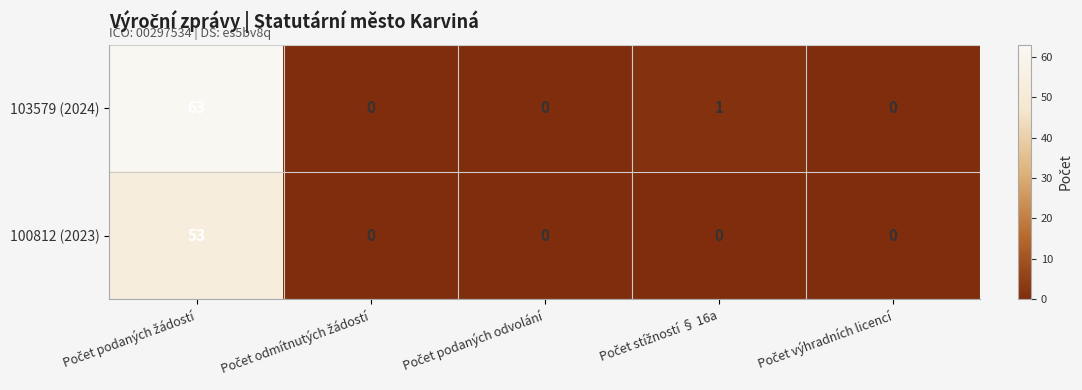

List the series in order of their peak value, lowest first.

100812 (2023), 103579 (2024)